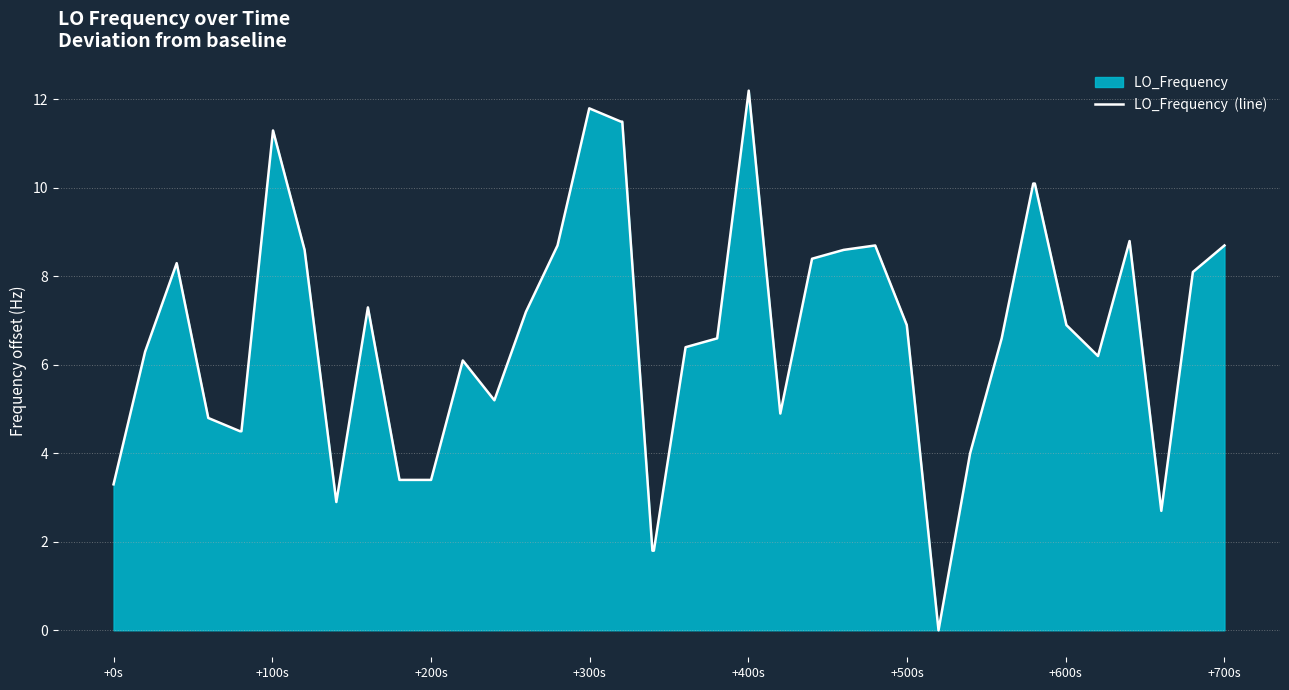

How many values exceed 6?

26